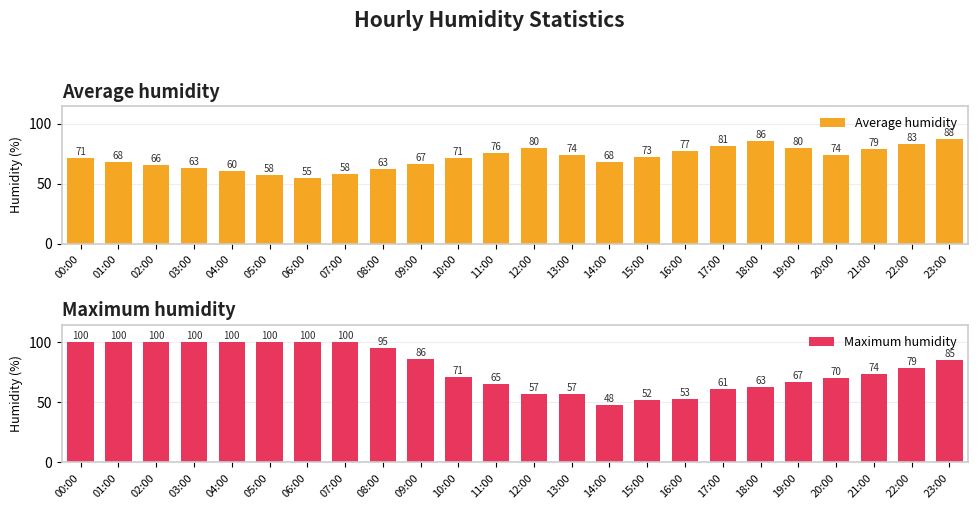

At which label does Average humidity reach its peak?

23:00